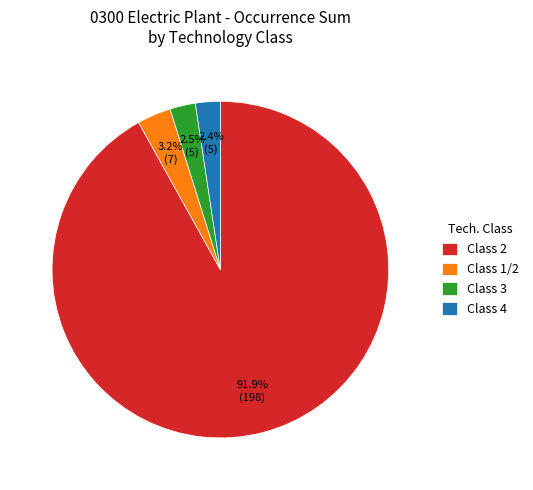

What is the ratio of the value at Class 3 to the value at Class 4?

1.0